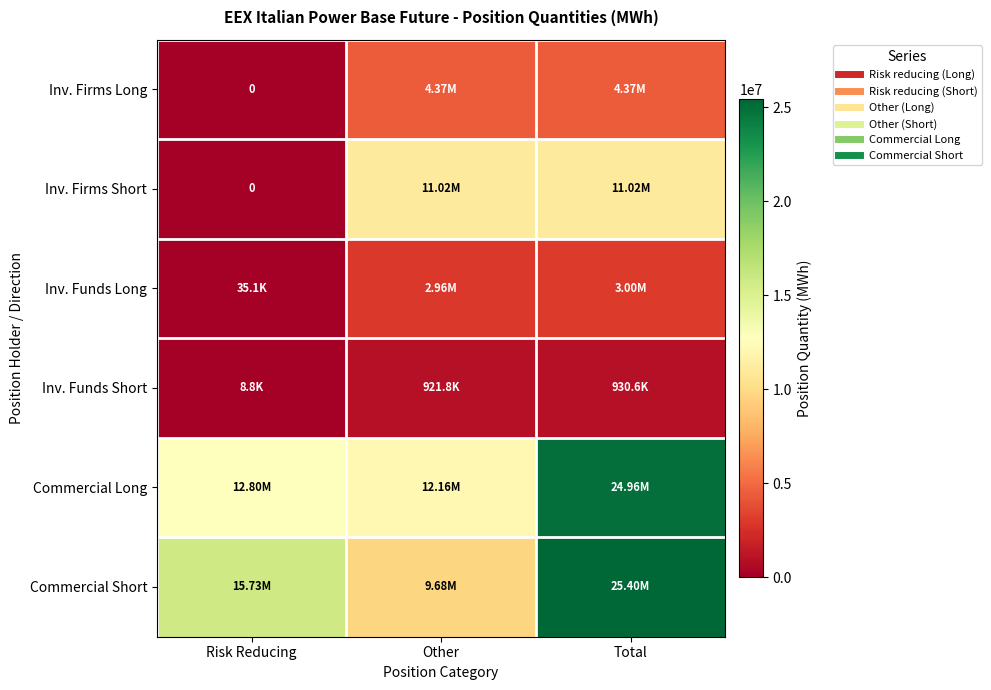

At how many categories does at least one series exceed 3252285?

3